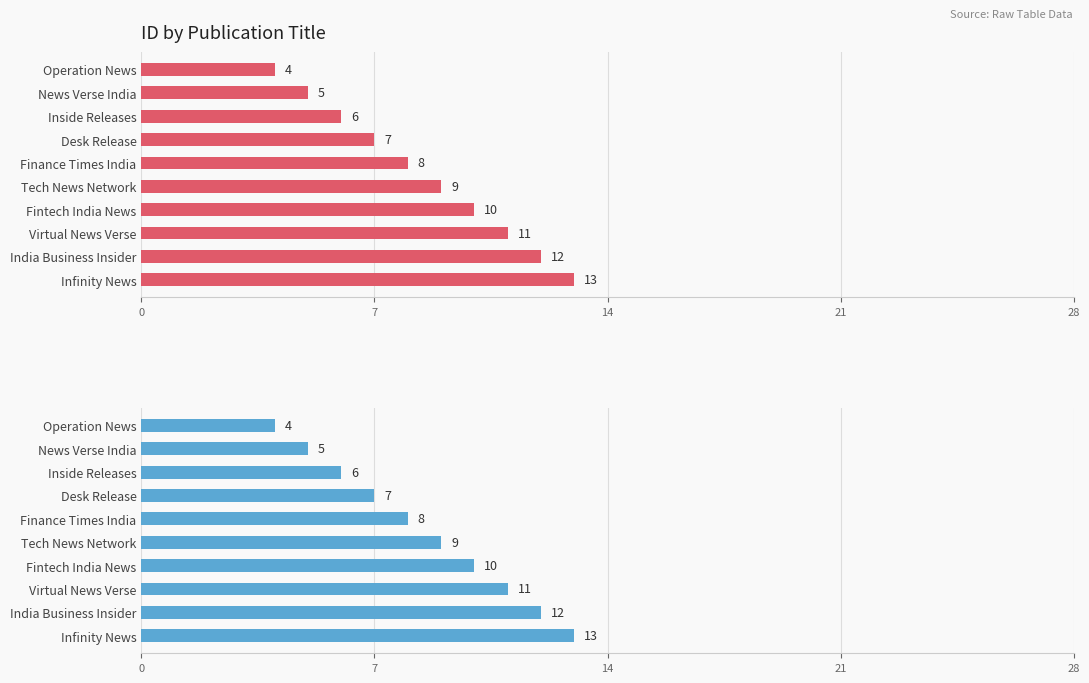

Reading left to right, what are all the values shown in this chart?

4	5	6	7	8	9	10	11	12	13